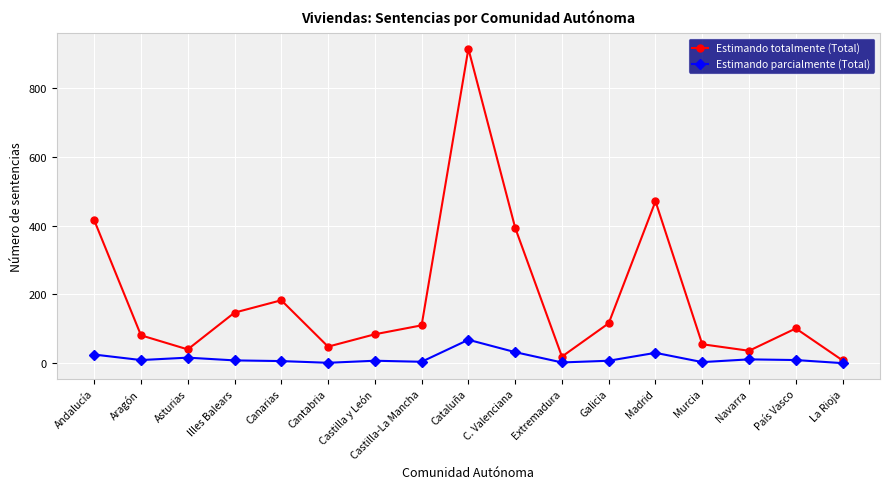

What position from the left is Castilla y León?

7